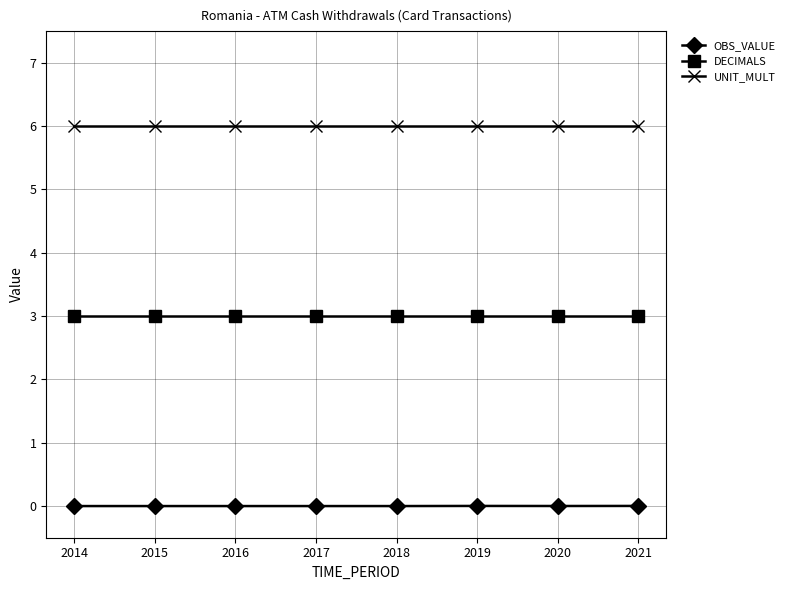

At how many categories does at least one series exceed 5?

8